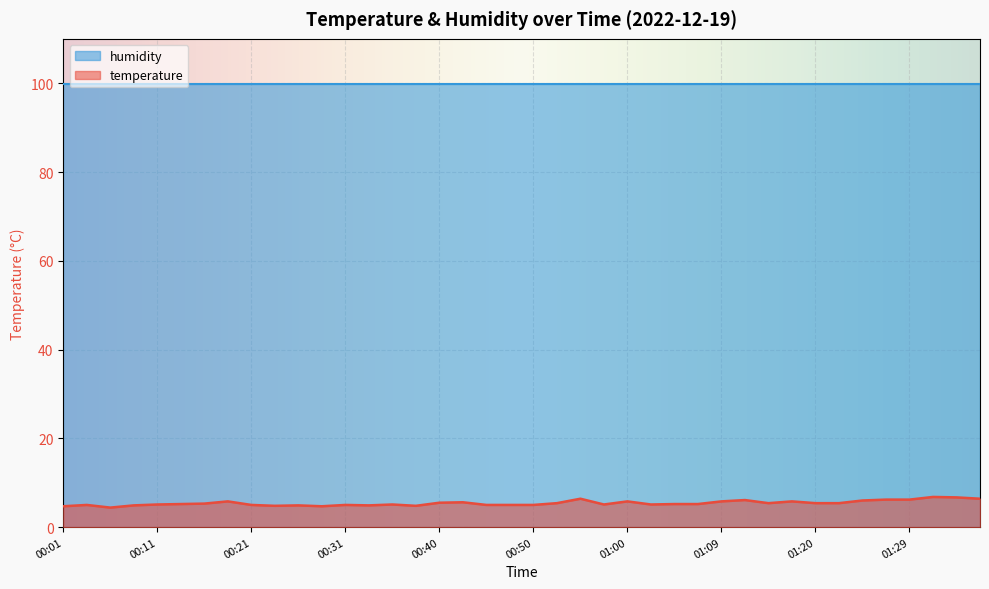

Approximately how many times larger is the value at 00:50 compared to 00:33?

1.0